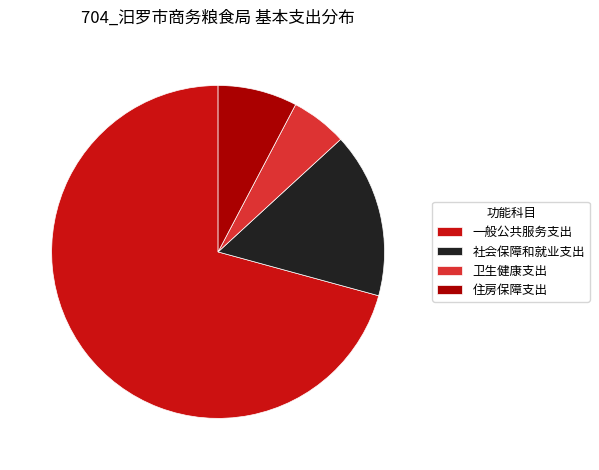

How many slices are in this pie chart?

4